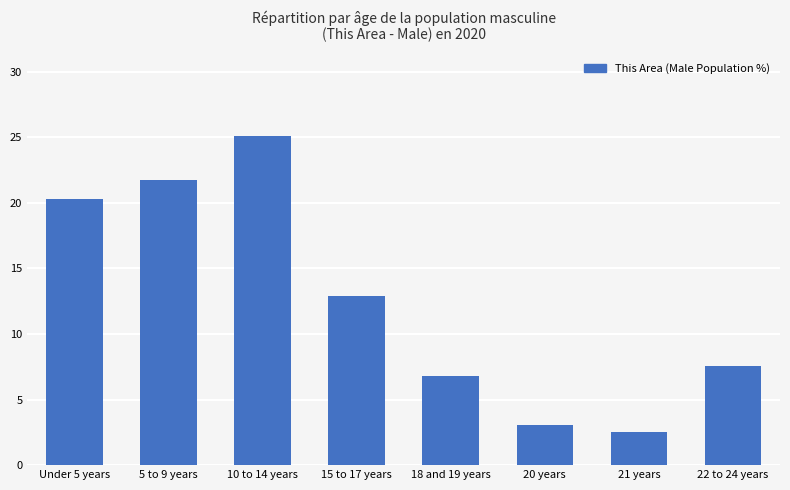

What is the difference between the maximum and minimum values?

22.6